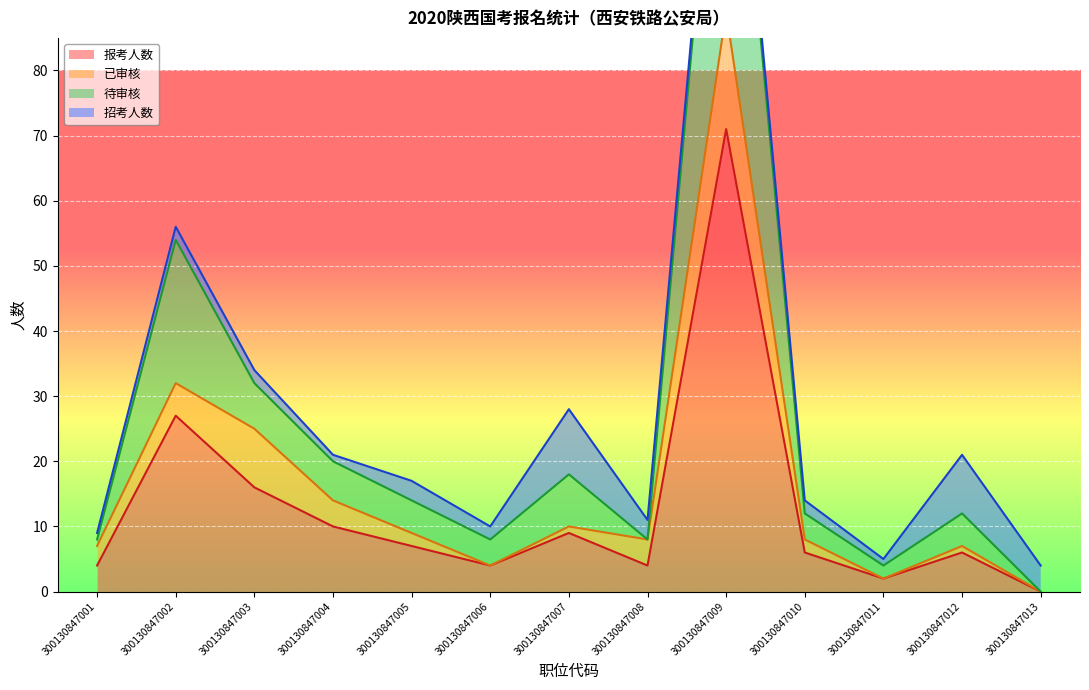

At how many categories does at least one series exceed 85?

1